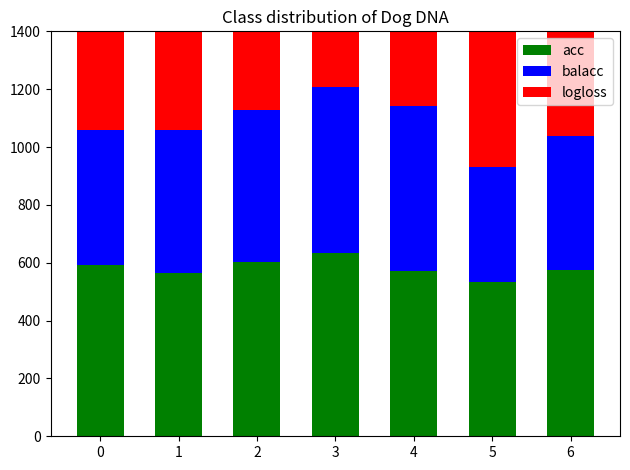

What is the highest value of the acc series?

635.1